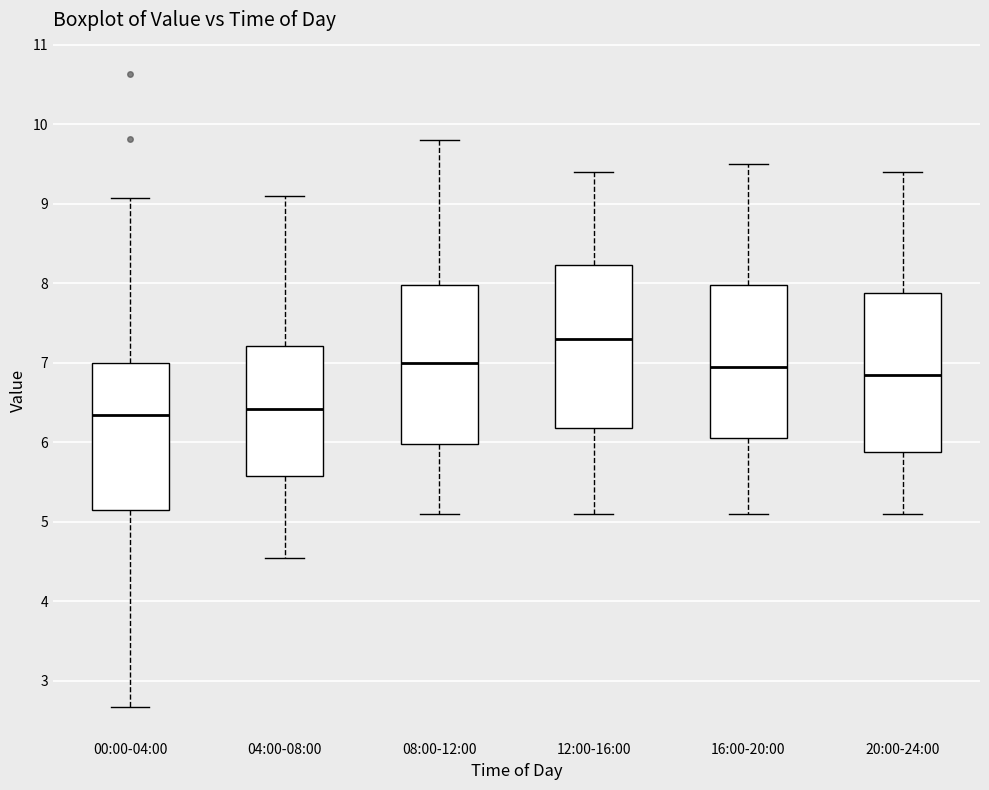

Reading left to right, read every box against the y-axis: the position of its median line, the range the box covers, and the ends of its whiskers. The values are not printed on the chart, so give them approximately, as read against the axis.

00:00-04:00: median 6.3, box 5.1 to 7.0, whiskers 2.7 to 9.1
04:00-08:00: median 6.4, box 5.6 to 7.2, whiskers 4.6 to 9.1
08:00-12:00: median 7.0, box 6.0 to 8.0, whiskers 5.1 to 9.8
12:00-16:00: median 7.3, box 6.2 to 8.2, whiskers 5.1 to 9.4
16:00-20:00: median 7.0, box 6.1 to 8.0, whiskers 5.1 to 9.5
20:00-24:00: median 6.9, box 5.9 to 7.9, whiskers 5.1 to 9.4